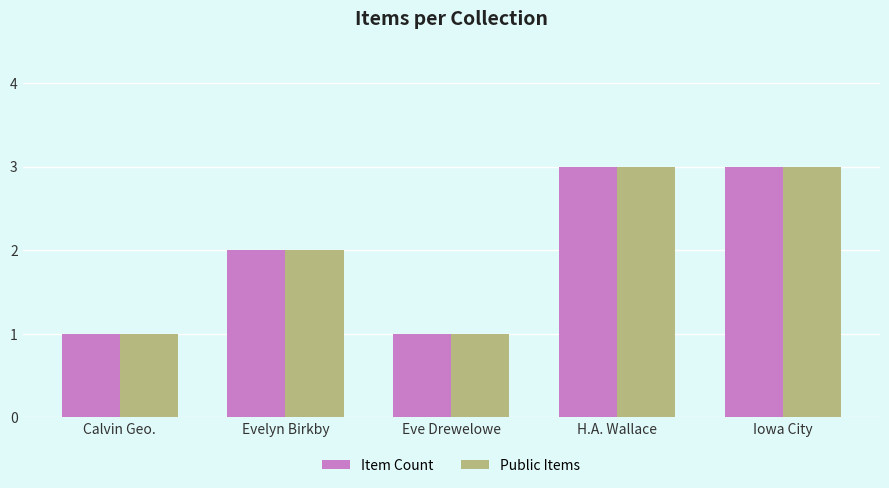

Count the number of data series in this chart.

2